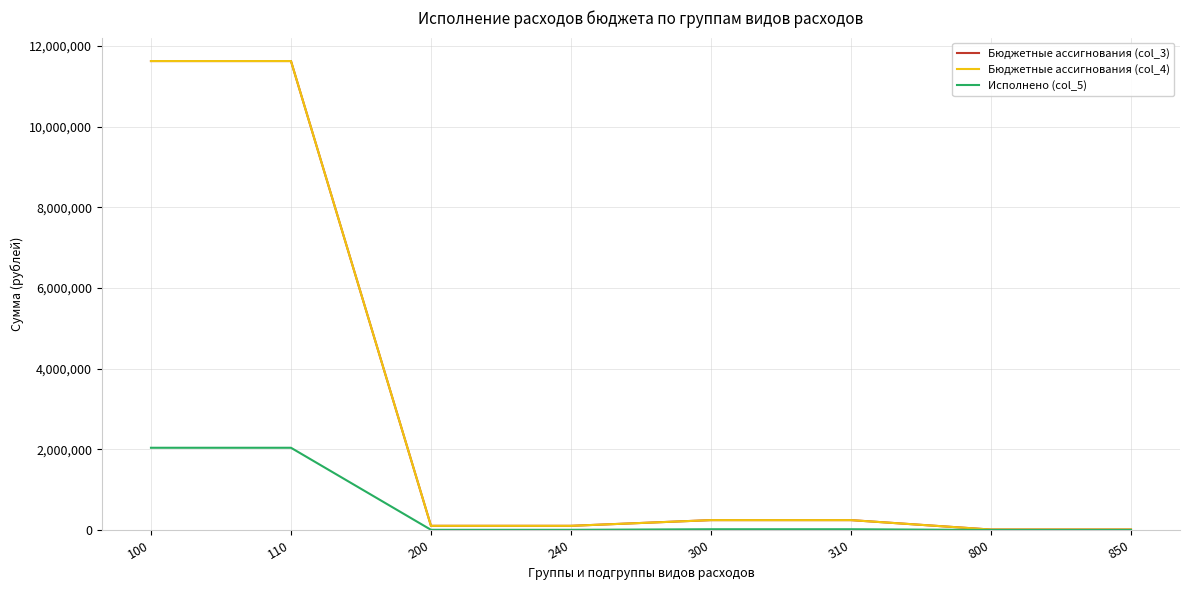

Is this an area chart (filled region under the line)?

No